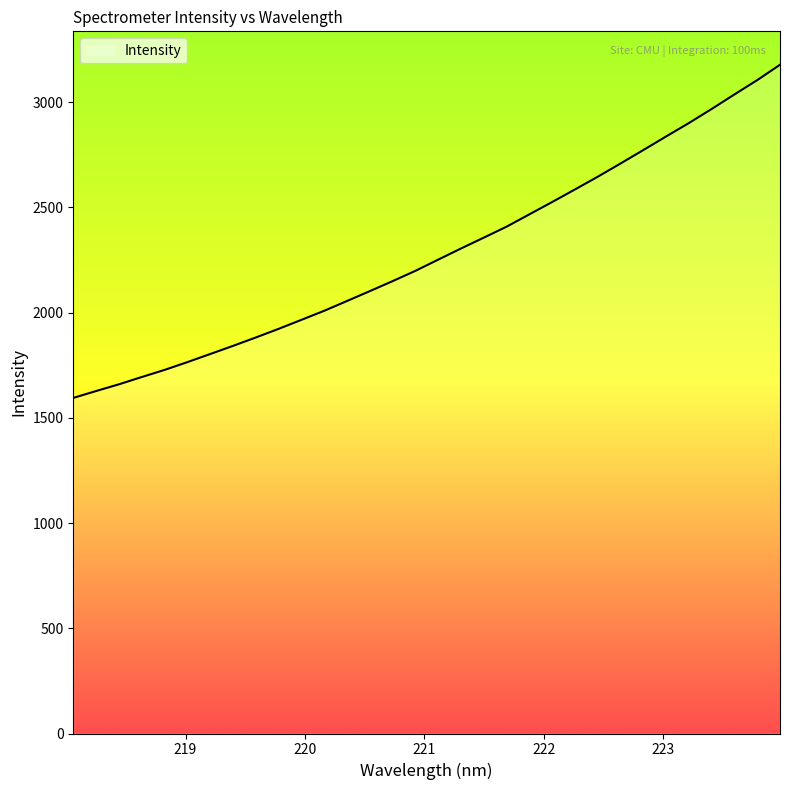

What is the smallest value displayed?

1594.6